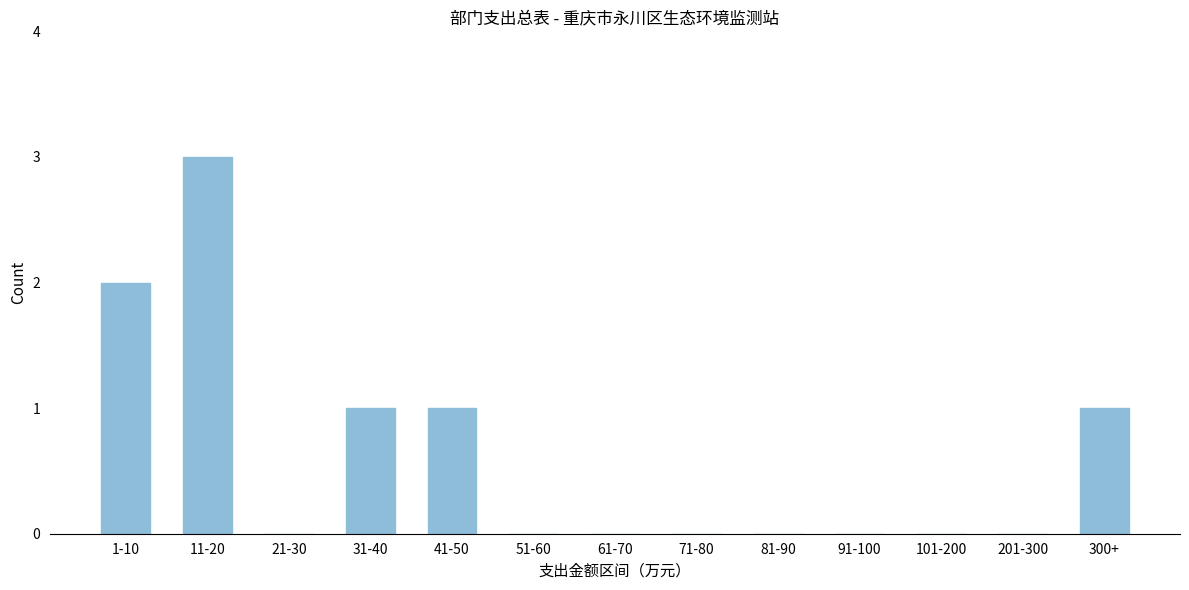

Reading right to left, extract all data points from this chart.

300+=1	201-300=0	101-200=0	91-100=0	81-90=0	71-80=0	61-70=0	51-60=0	41-50=1	31-40=1	21-30=0	11-20=3	1-10=2